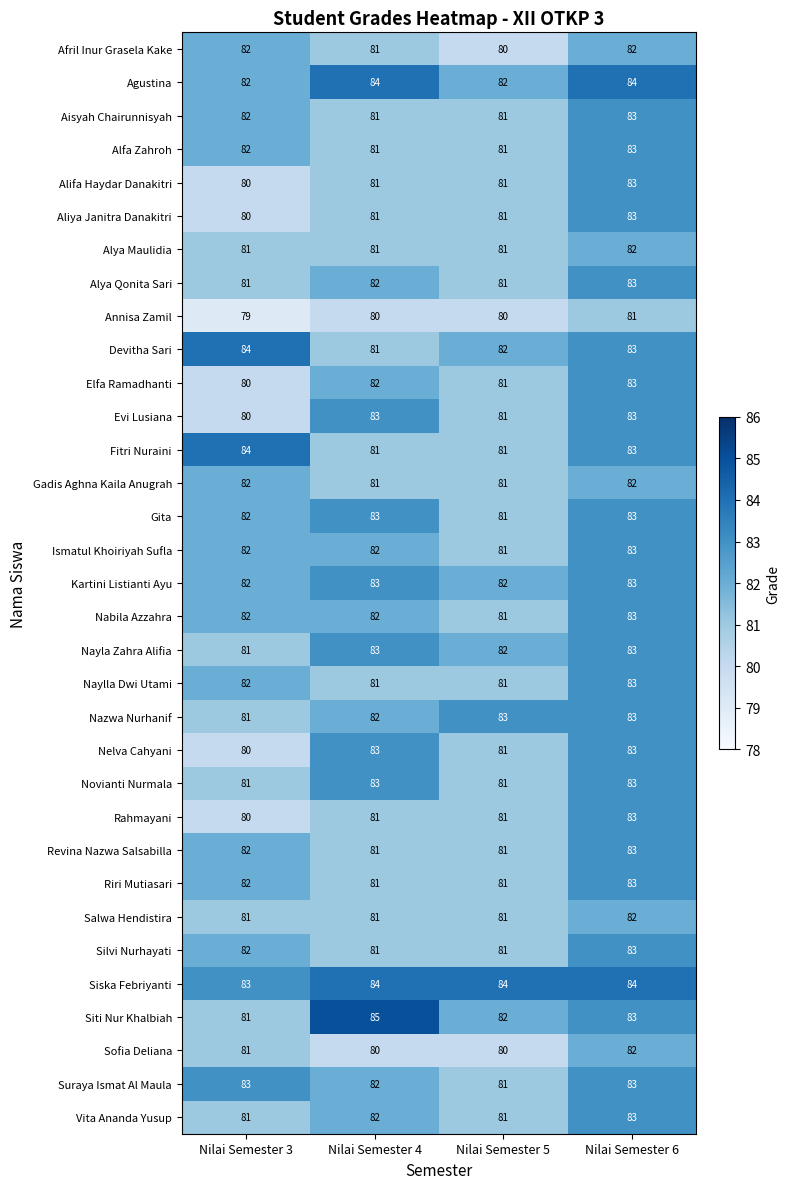

What is the approximate value of Alifa Haydar Danakitri at Nilai Semester 3?

80